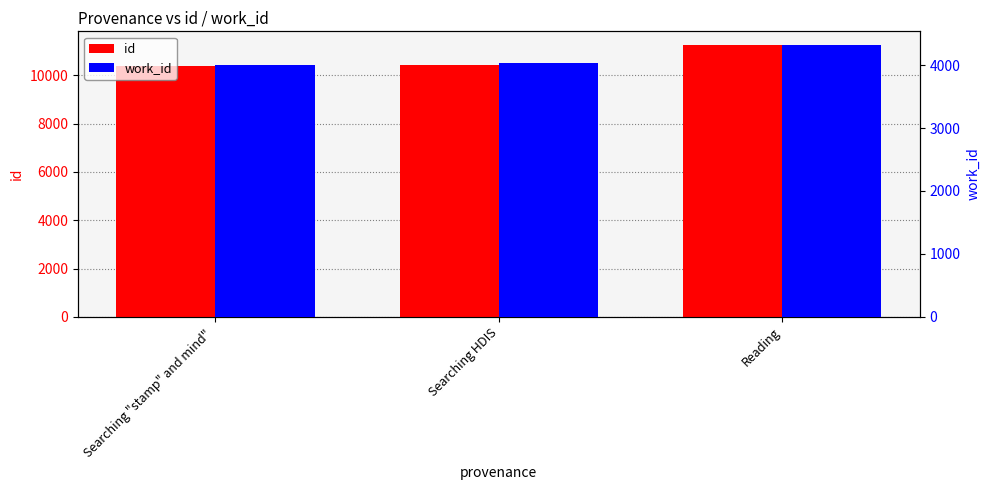

Which label corresponds to the smallest value in the chart?

Searching "stamp" and mind" 